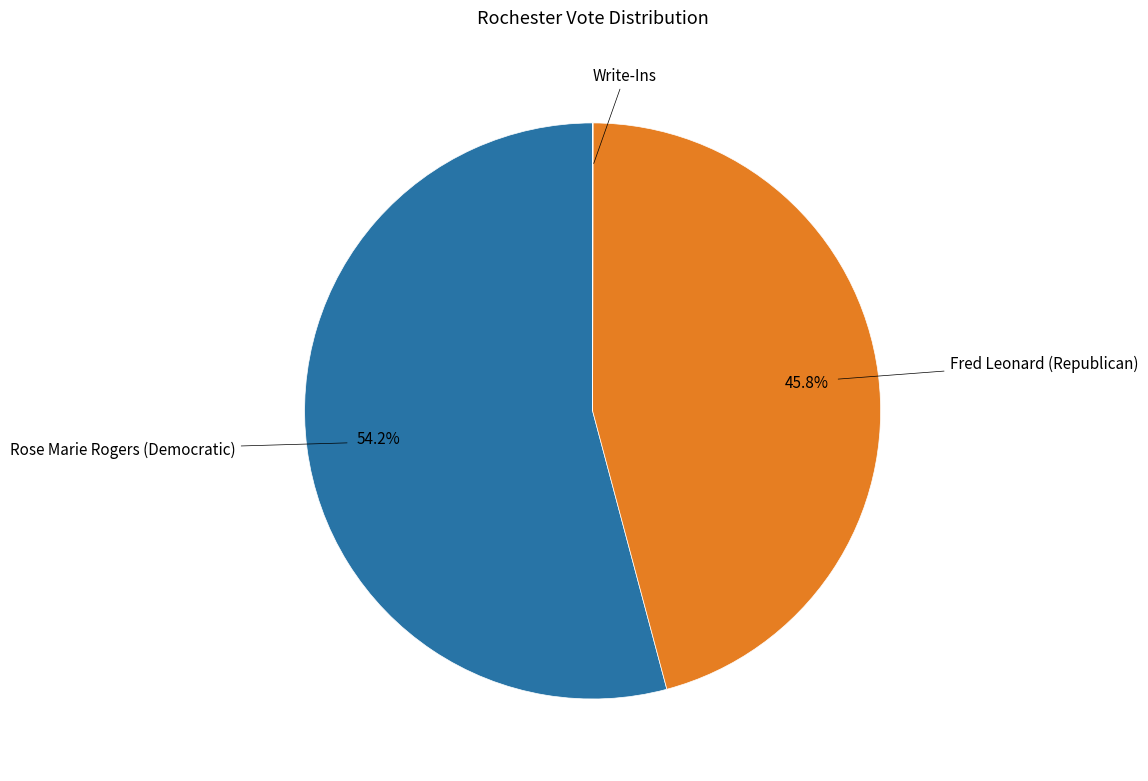

Is there a majority slice in this chart?

Yes